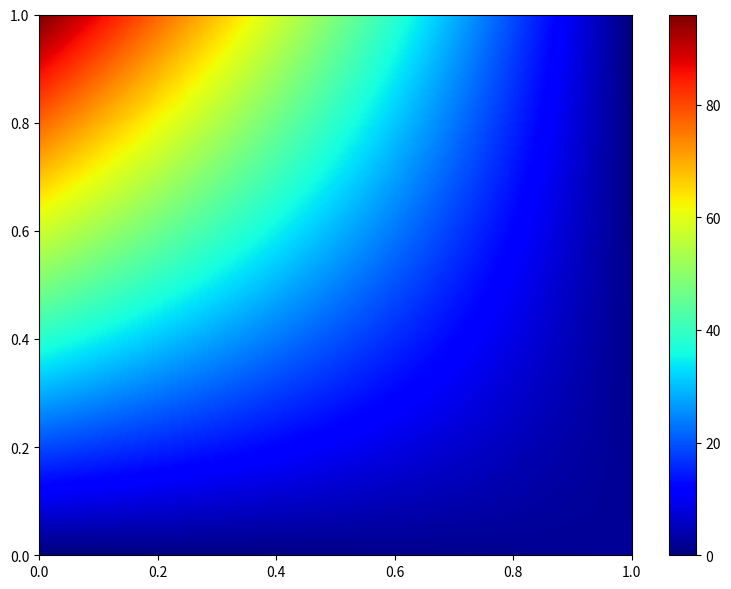

At how many categories does at least one series exceed 13?

1